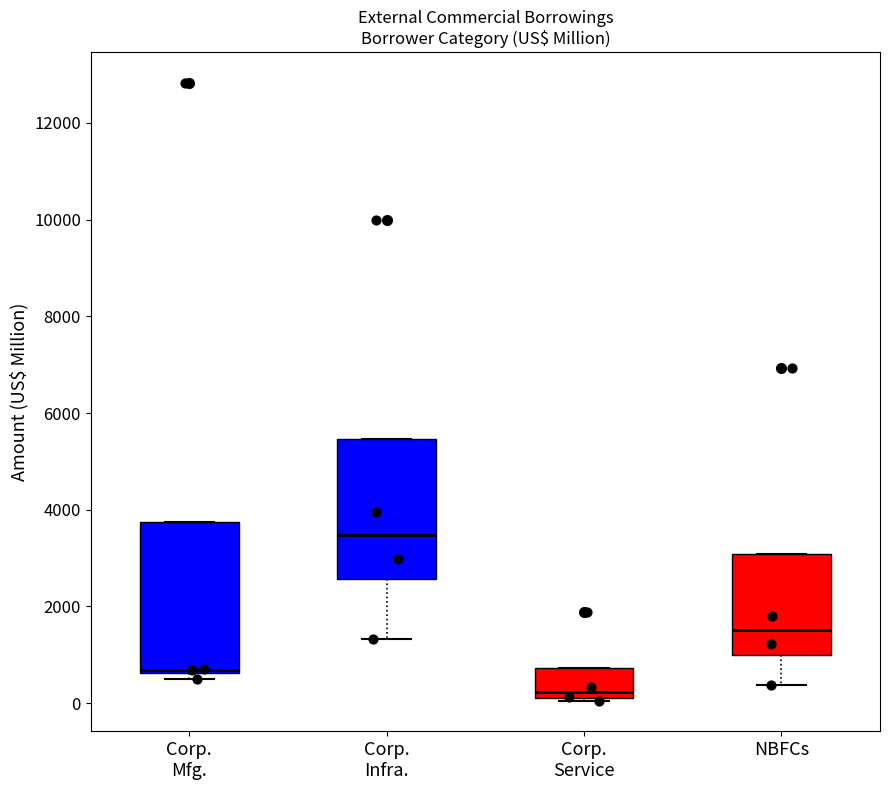

Reading left to right, transcribe this box plot: for each box, give where its median line is, the range the box spans, and where its two whiskers end, as read against the y-axis. The values are not printed on the chart, so give them approximately, as read against the axis.

Corp. Mfg.: median 600 (just above the box's lower edge), box 600 to 3800, whiskers 400 to 3800
Corp. Infra.: median 3400, box 2600 to 5400, whiskers 1400 to 5400
Corp. Service: median 200 (just above the box's lower edge), box 200 to 800, whiskers 0 to 800
NBFCs: median 1600, box 1000 to 3000, whiskers 400 to 3000